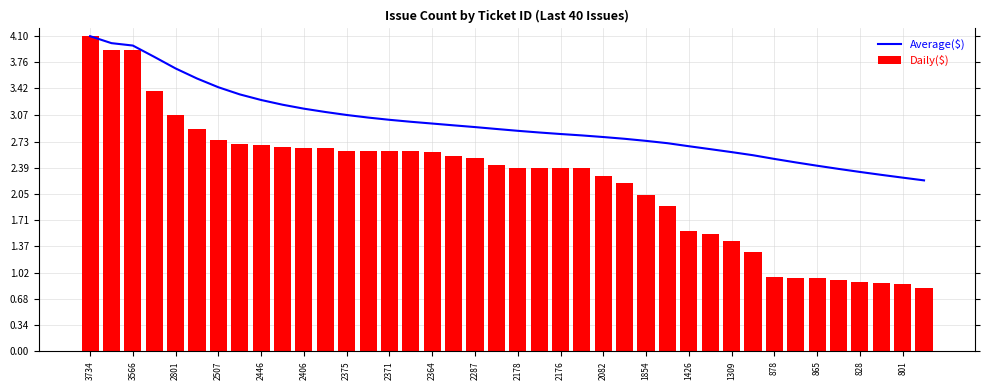

How many groups of bars are there?

40